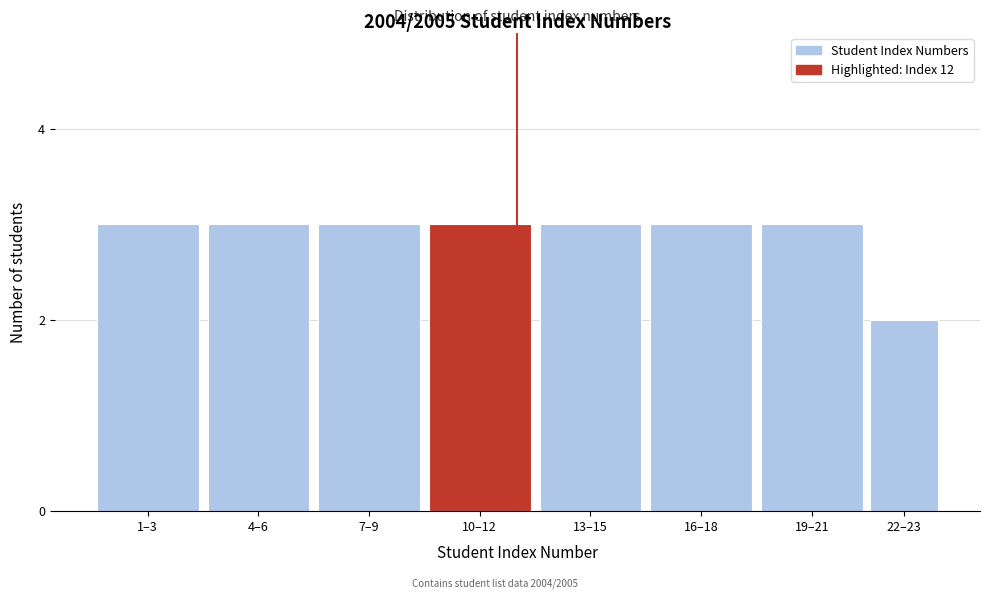

Reading left to right, transcribe all the data shown in this chart.

1–3=3	4–6=3	7–9=3	10–12=3	13–15=3	16–18=3	19–21=3	22–23=2